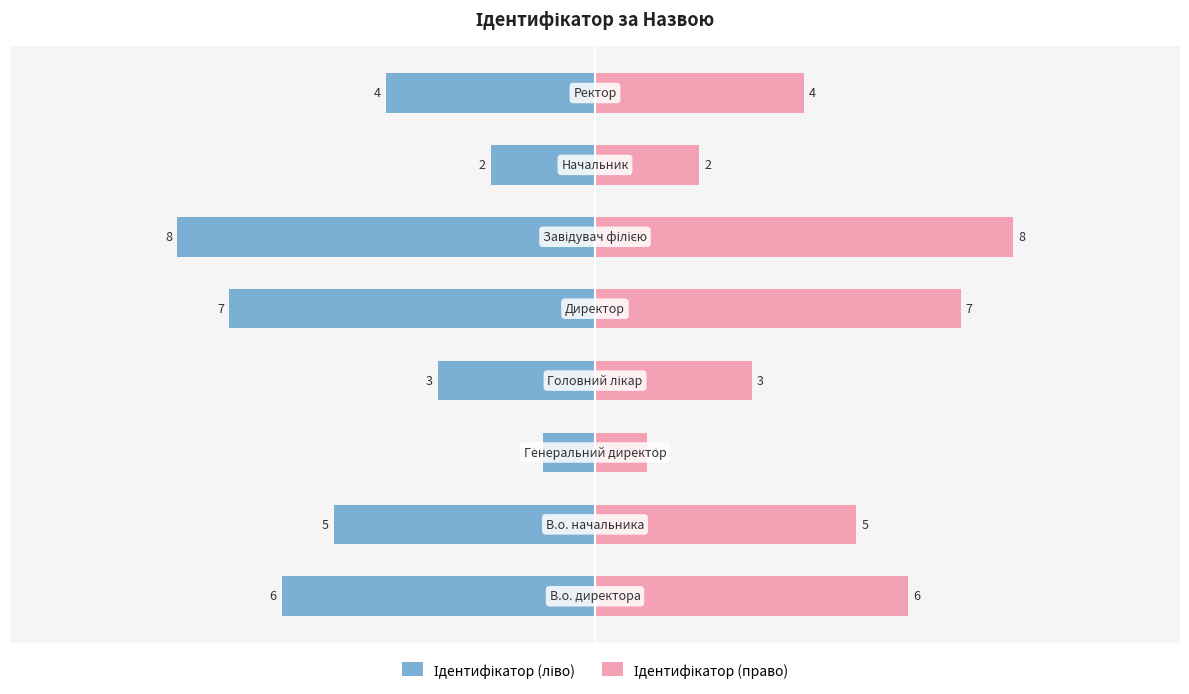

Does the chart contain stacked bars?

No